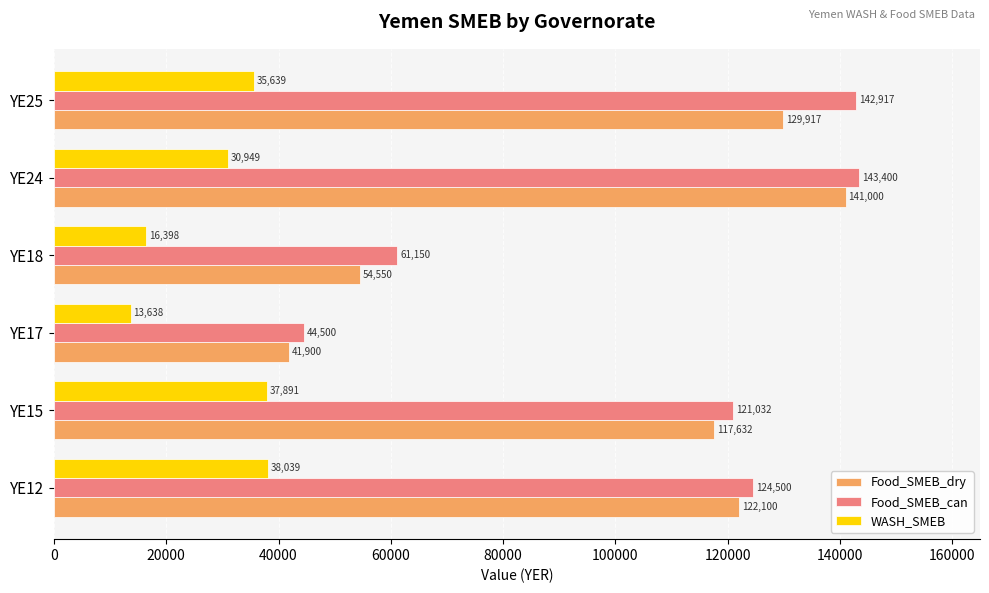

Which series has the largest range (max minus min)?

Food_SMEB_dry